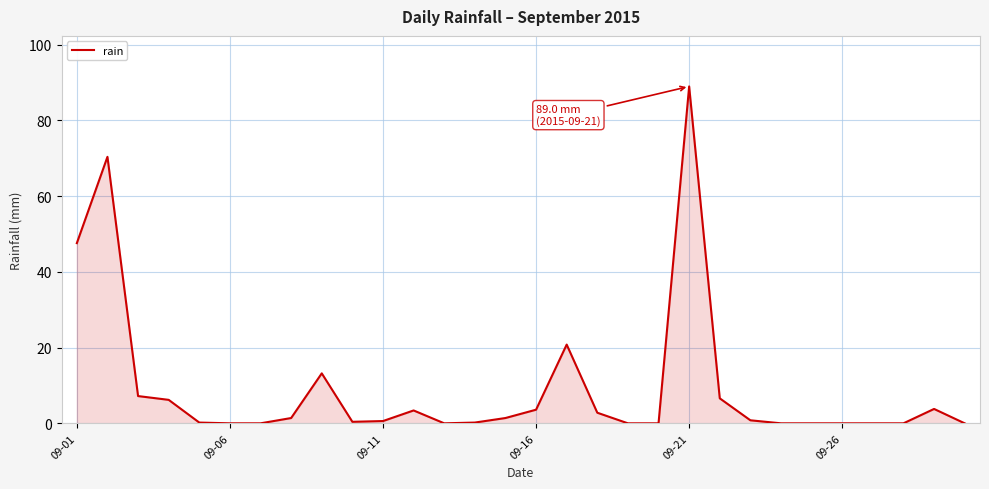

Does the chart have visible grid lines?

Yes